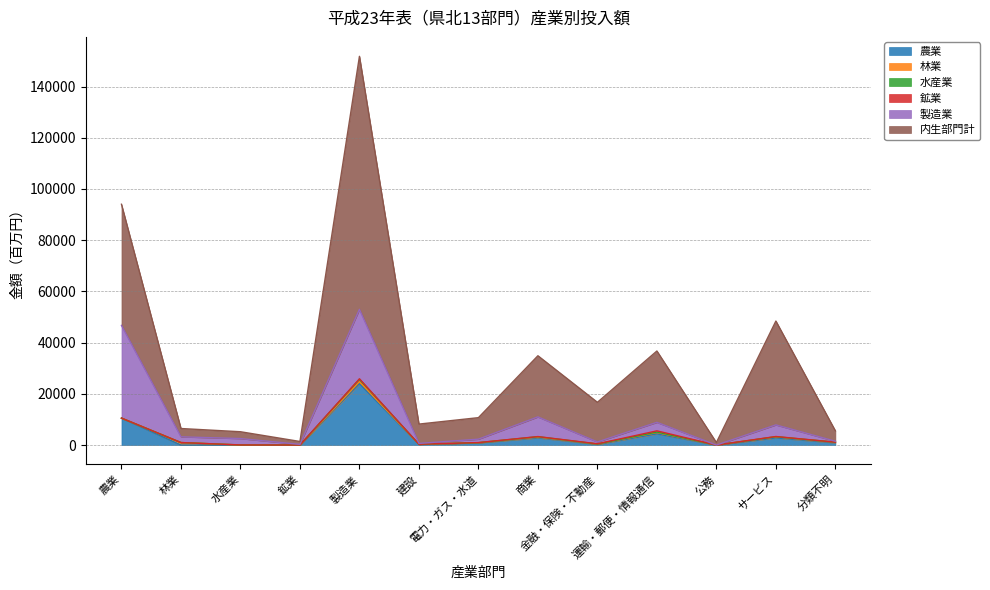

The 製造業 series shows 36184 at 農業. True or false?

True